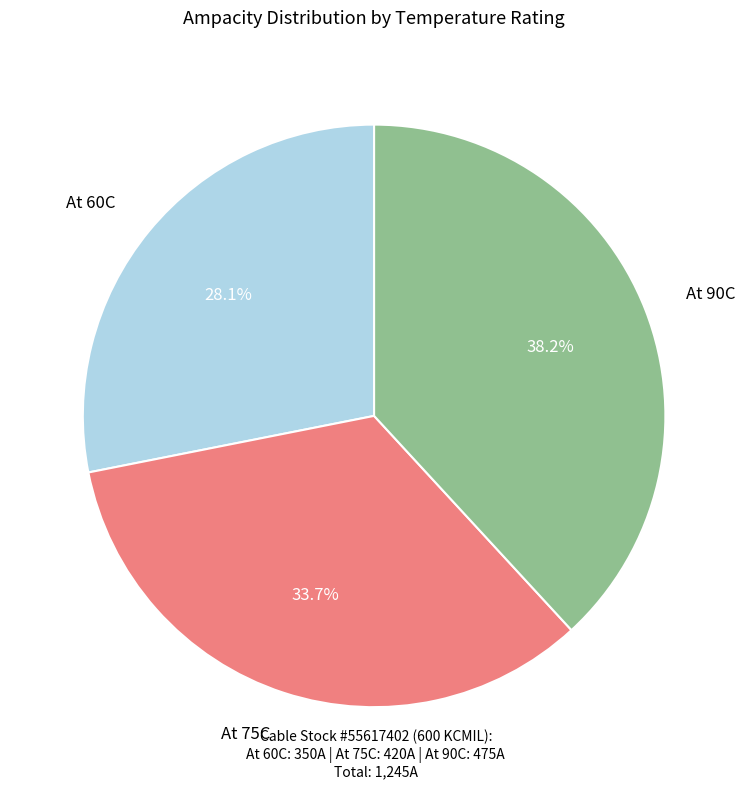

To the nearest percent, what is the difference between the largest and smallest slice percentages?

10%